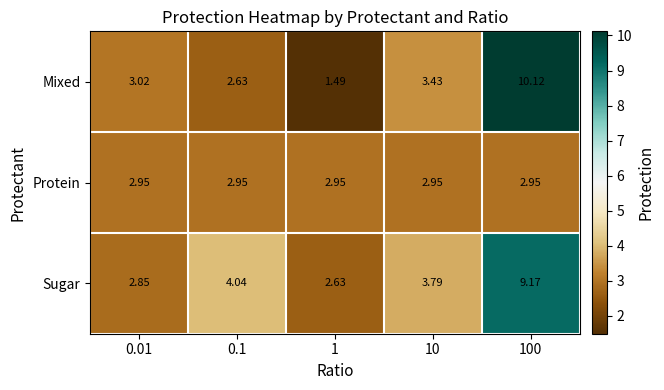

At 100, list the series in order from smallest to largest.

Protein, Sugar, Mixed